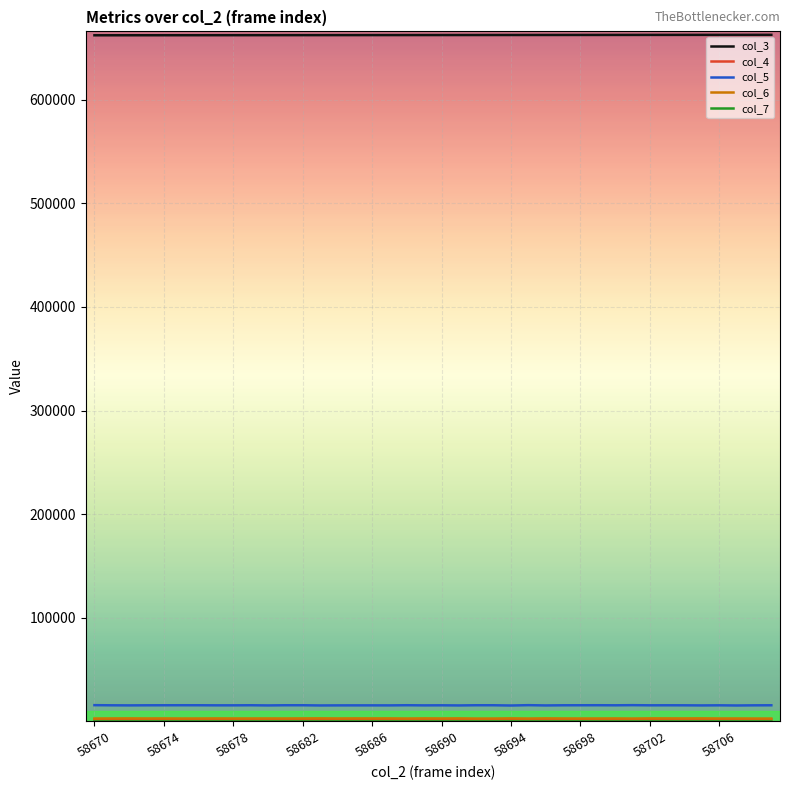

Which series has the largest total across all categories?

col_3